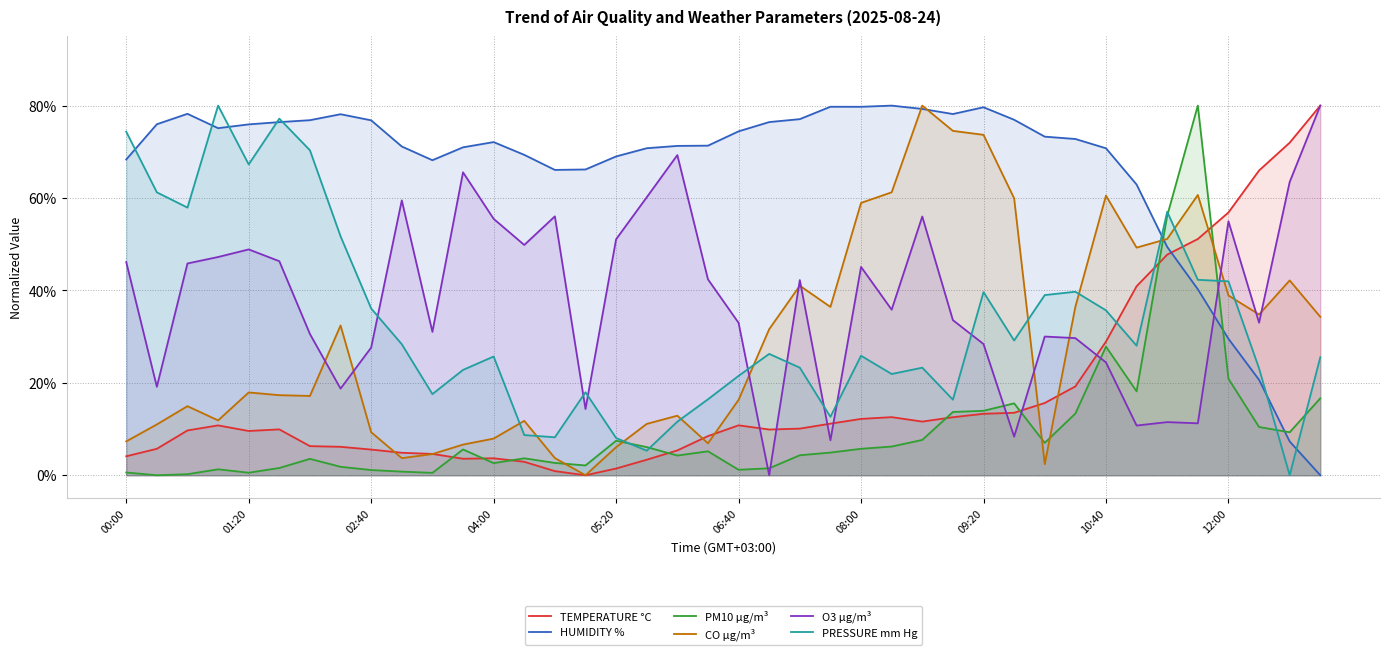

How many lines are shown in the chart?

6